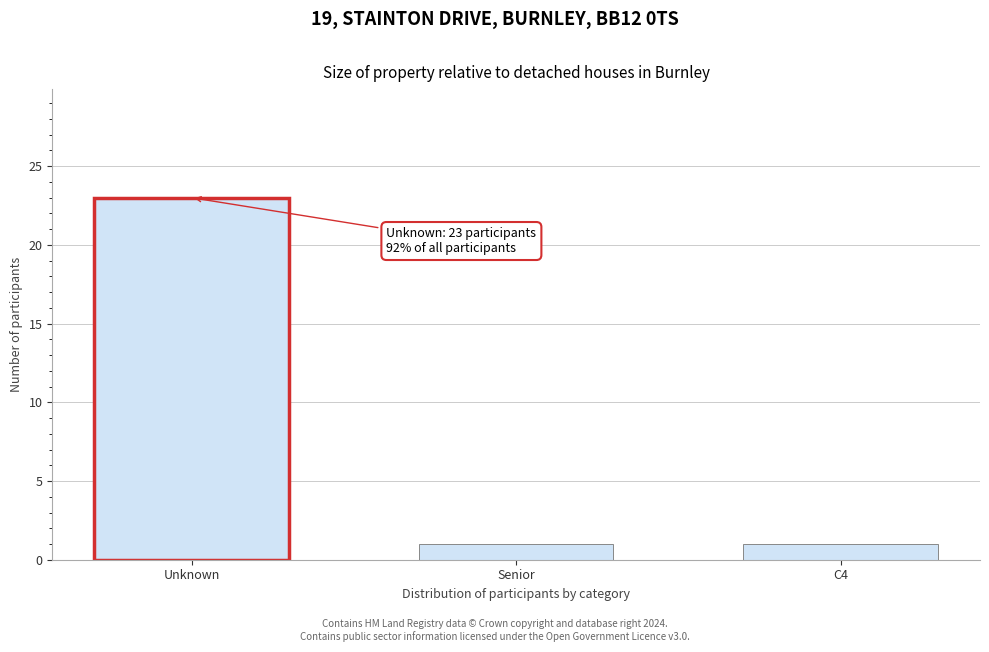

Reading right to left, what are all the values shown in this chart?

1	1	23